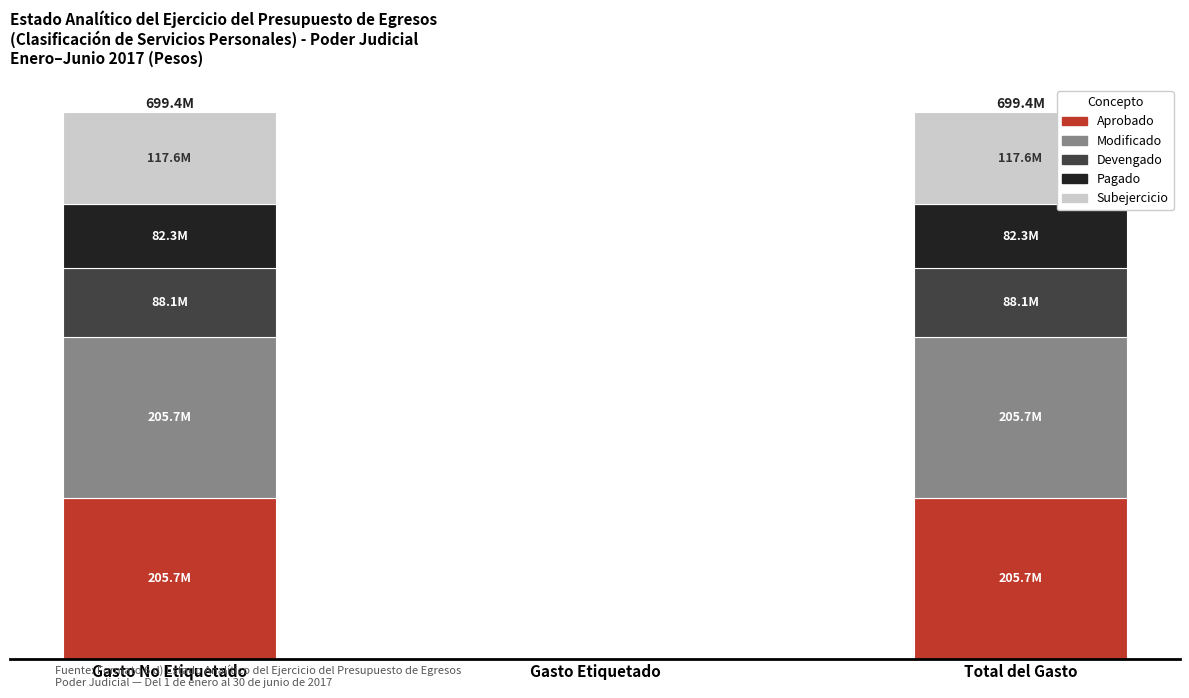

What are all the series names shown in the legend?

Aprobado, Modificado, Devengado, Pagado, Subejercicio